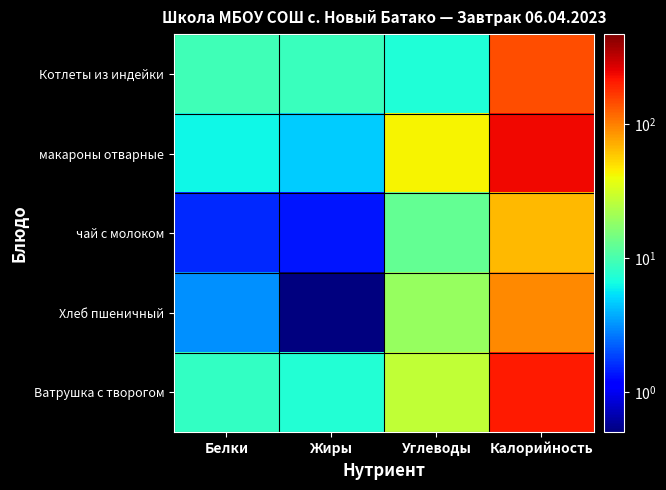

What is the smallest value displayed?

0.5